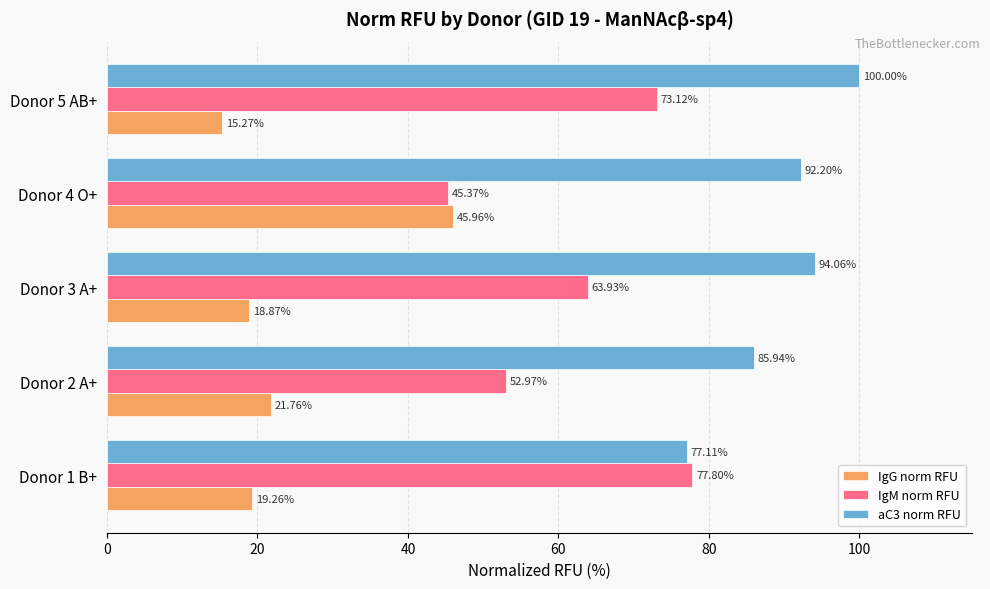

How many data points in aC3 norm RFU are less than 92?

2